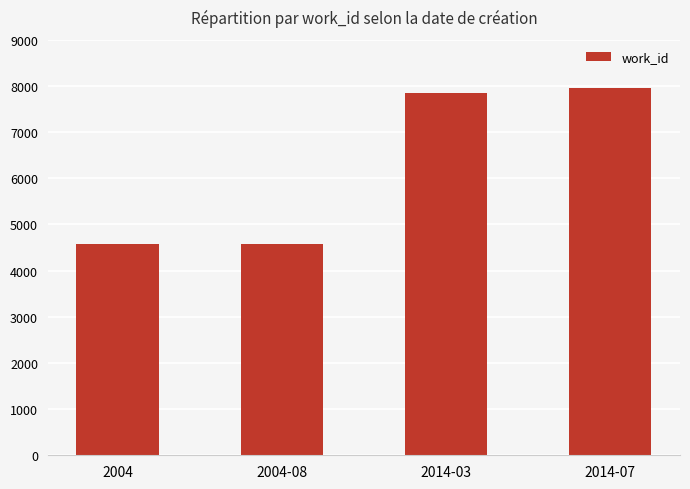

What is the label of the 2nd bar from the right?

2014-03